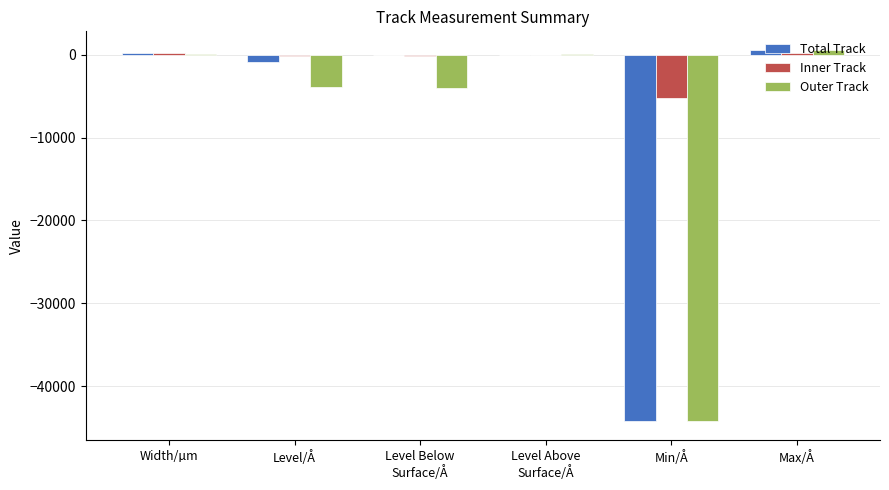

What are all the series names shown in the legend?

Total Track, Inner Track, Outer Track